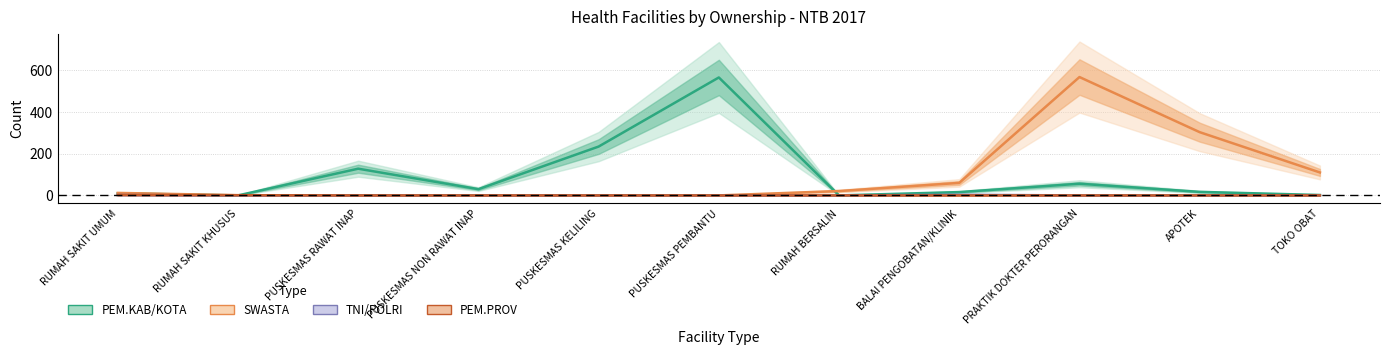

Which series has the largest range (max minus min)?

SWASTA